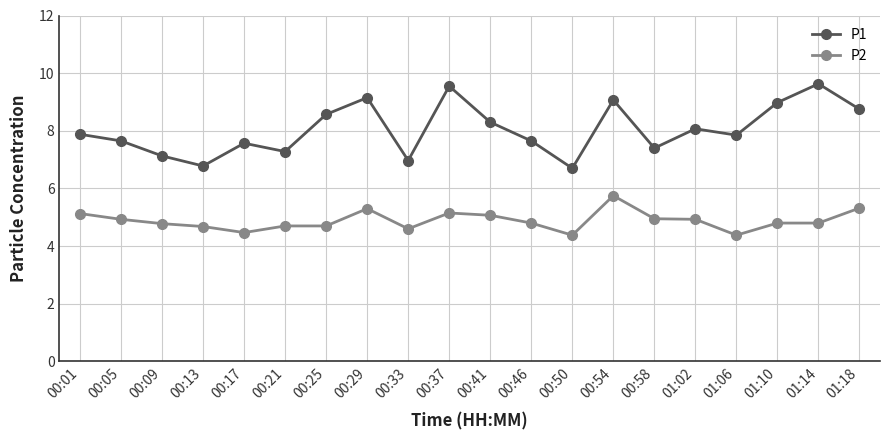

The P2 series shows 5.3 at 01:18. True or false?

True